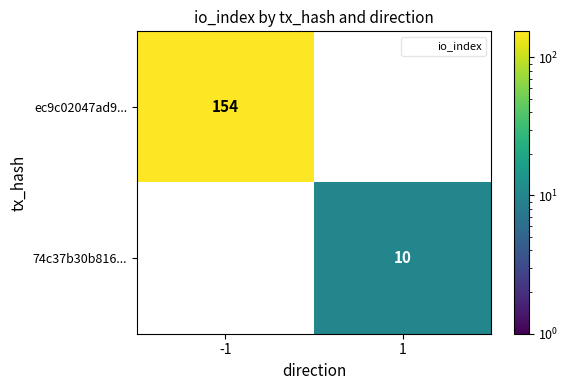

Which series has the largest range (max minus min)?

ec9c02047ad9...